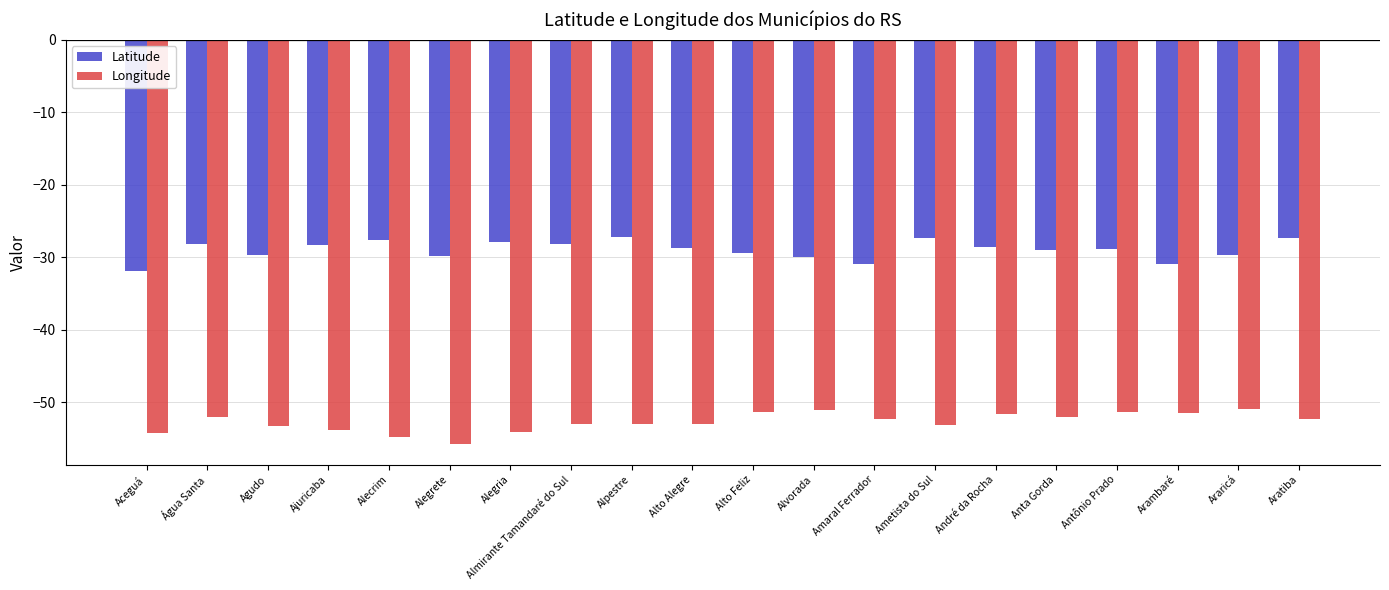

What is the difference between the maximum and minimum values in the Latitude series?

4.6